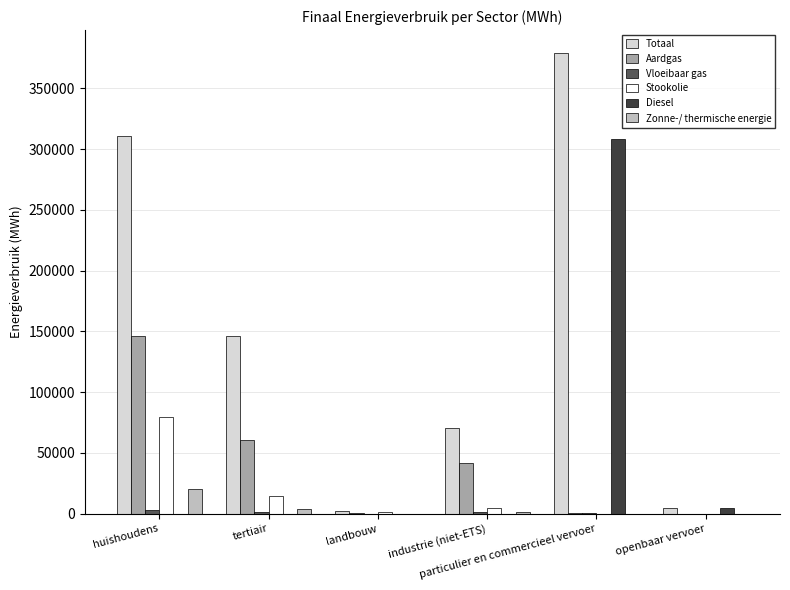

What is the sum of all Totaal values?

913182.4